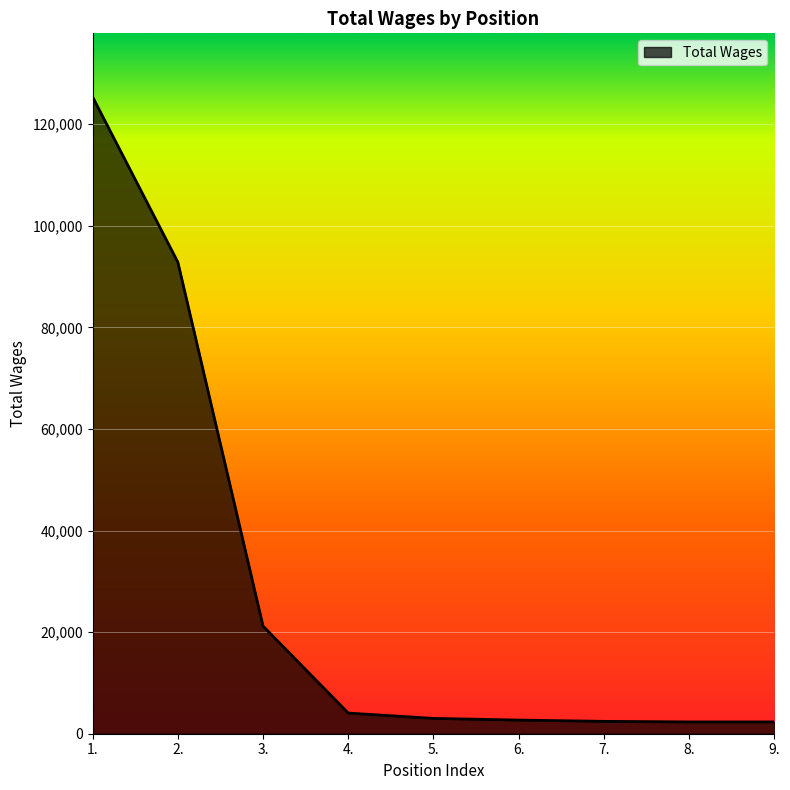

Is it true that the value at 3. is 21187?

True